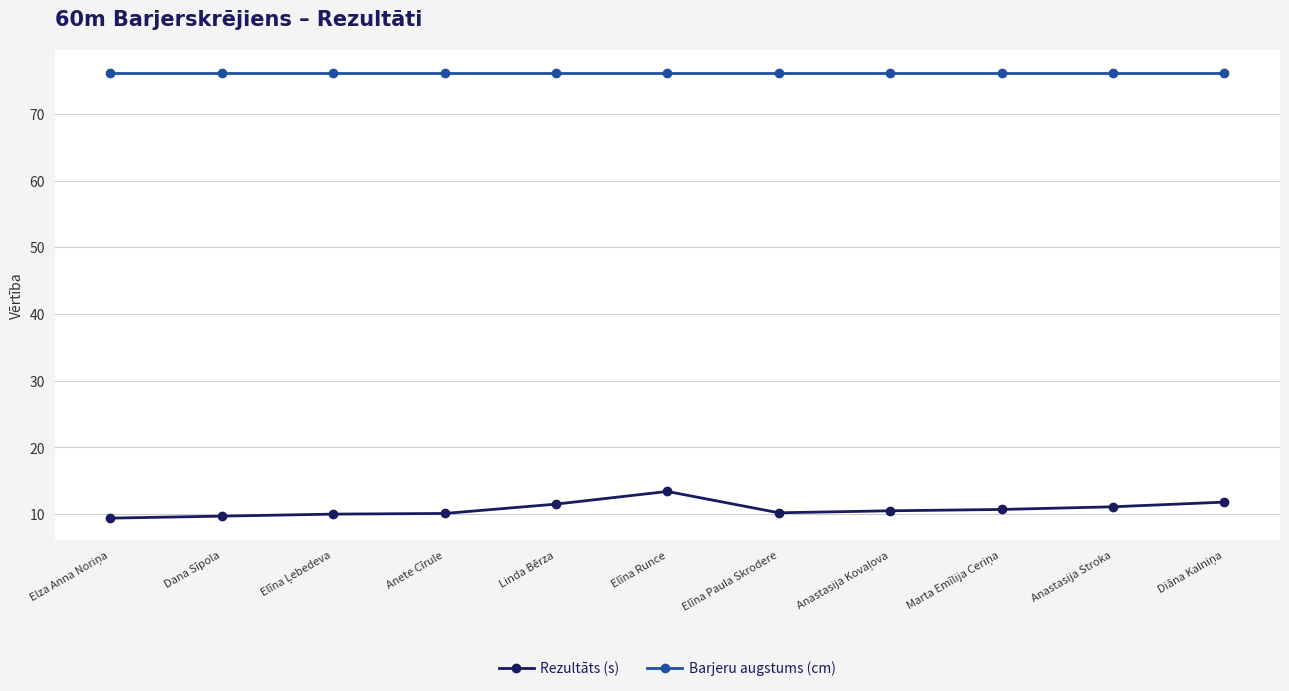

Is it true that Barjeru augstums (cm) equals 38.8 at Dana Sīpola?

False